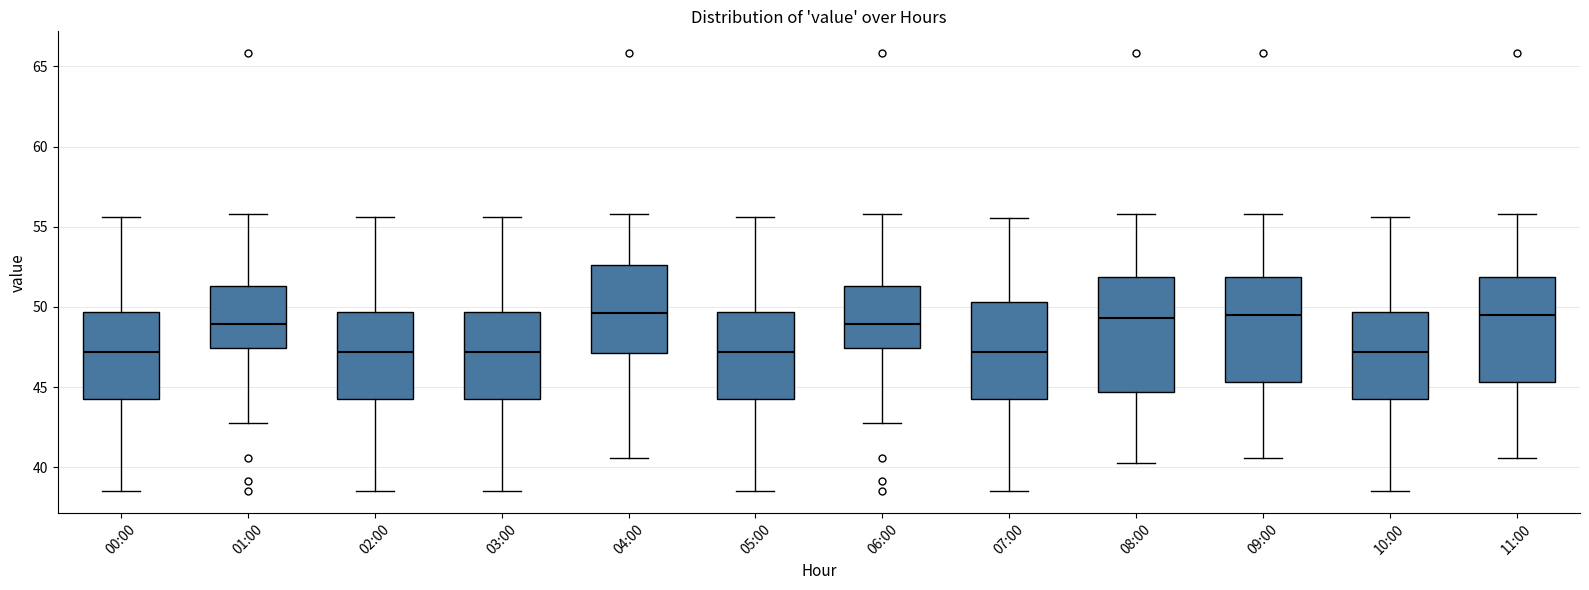

Reading left to right, transcribe this box plot: for each box, give where its median line is, the range the box spans, and where its two whiskers end, as read against the y-axis. The values are not printed on the chart, so give them approximately, as read against the axis.

00:00: median 47.0, box 44.5 to 49.5, whiskers 38.5 to 55.5
01:00: median 49.0, box 47.5 to 51.5, whiskers 43.0 to 56.0
02:00: median 47.0, box 44.5 to 49.5, whiskers 38.5 to 55.5
03:00: median 47.0, box 44.5 to 49.5, whiskers 38.5 to 55.5
04:00: median 49.5, box 47.0 to 52.5, whiskers 40.5 to 56.0
05:00: median 47.0, box 44.5 to 49.5, whiskers 38.5 to 55.5
06:00: median 49.0, box 47.5 to 51.5, whiskers 43.0 to 56.0
07:00: median 47.0, box 44.5 to 50.5, whiskers 38.5 to 55.5
08:00: median 49.5, box 44.5 to 52.0, whiskers 40.5 to 56.0
09:00: median 49.5, box 45.5 to 52.0, whiskers 40.5 to 56.0
10:00: median 47.0, box 44.5 to 49.5, whiskers 38.5 to 55.5
11:00: median 49.5, box 45.5 to 52.0, whiskers 40.5 to 56.0